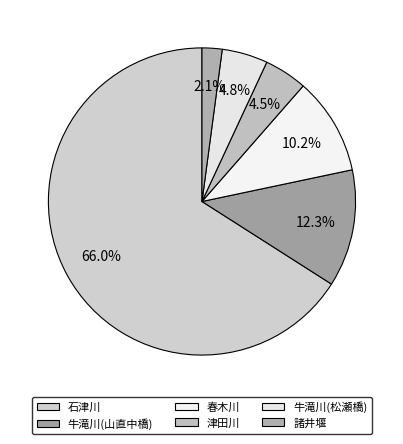

How many segments does this pie chart have?

6